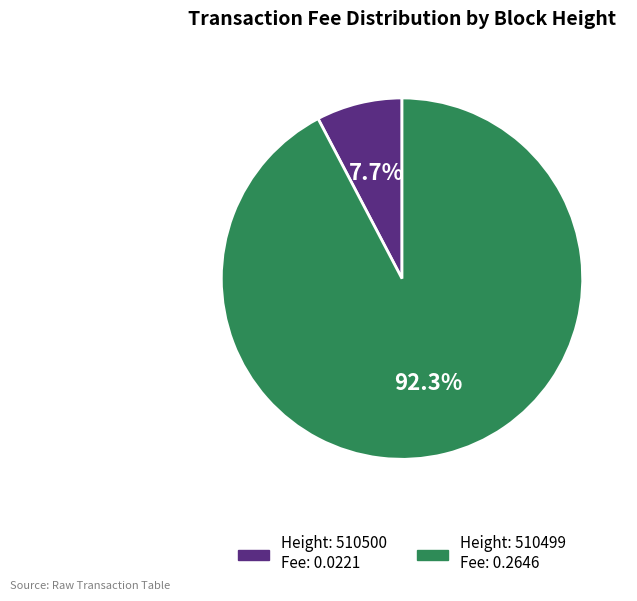

Does any single category account for the majority?

Yes